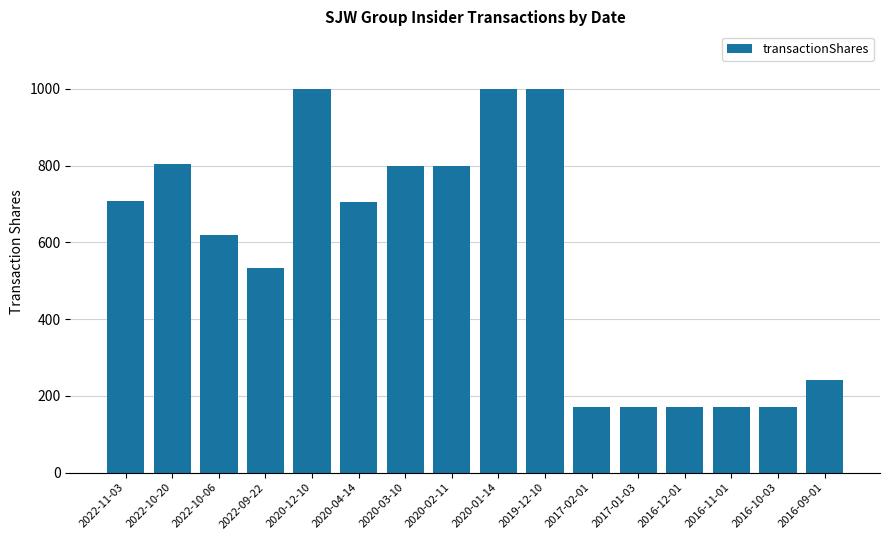

At which label does the data first exceed 705?

2022-11-03